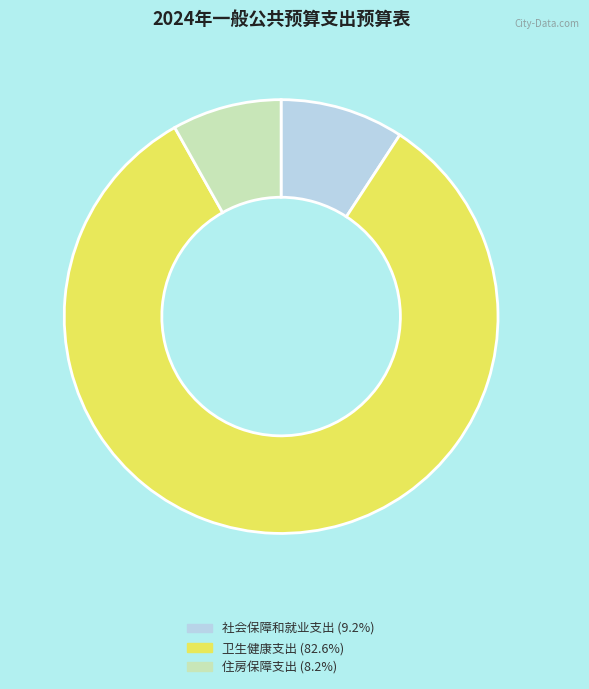

Count the number of slices in the pie.

3